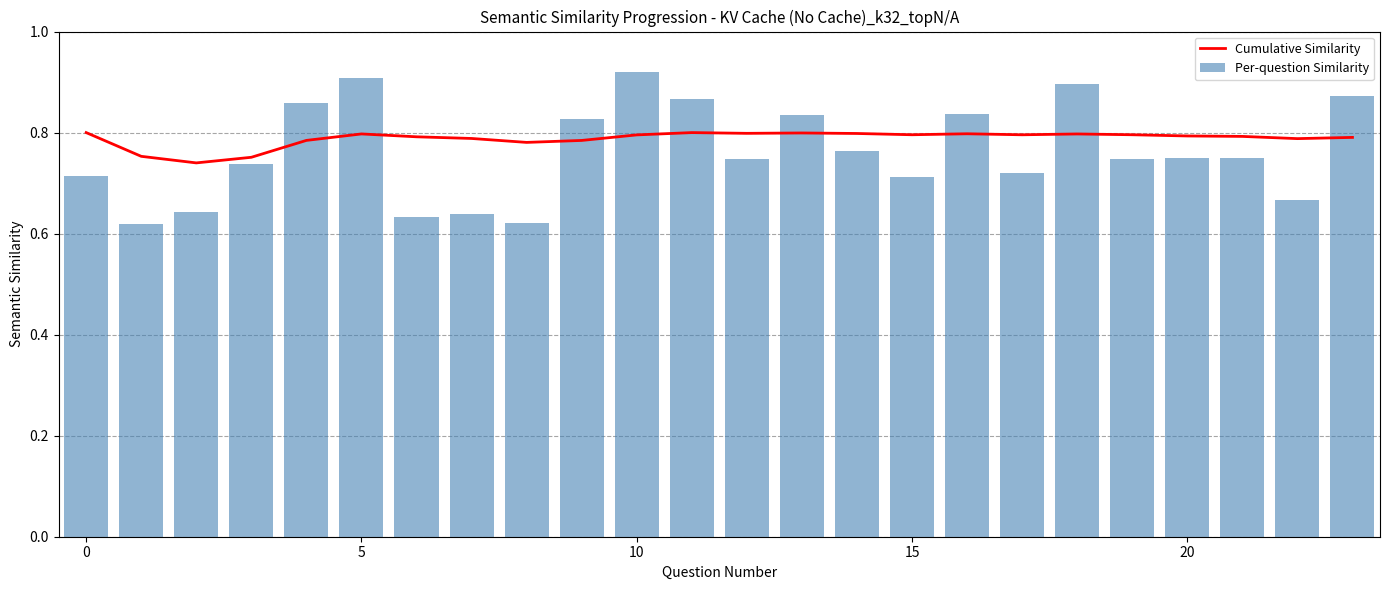

Is it true that Per-question Similarity equals 0.4 at 17?

False